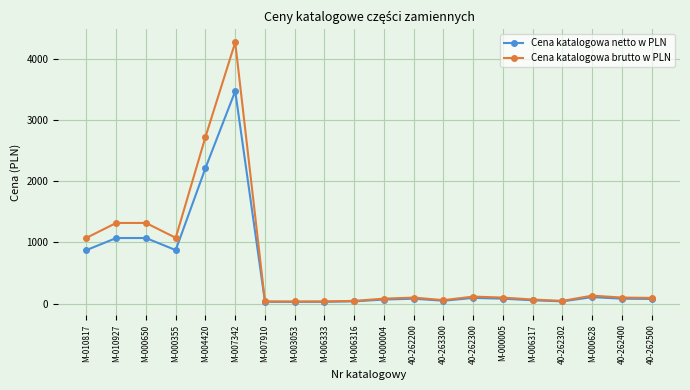

What is the difference between the maximum and minimum values in the Cena katalogowa netto w PLN series?

3452.0